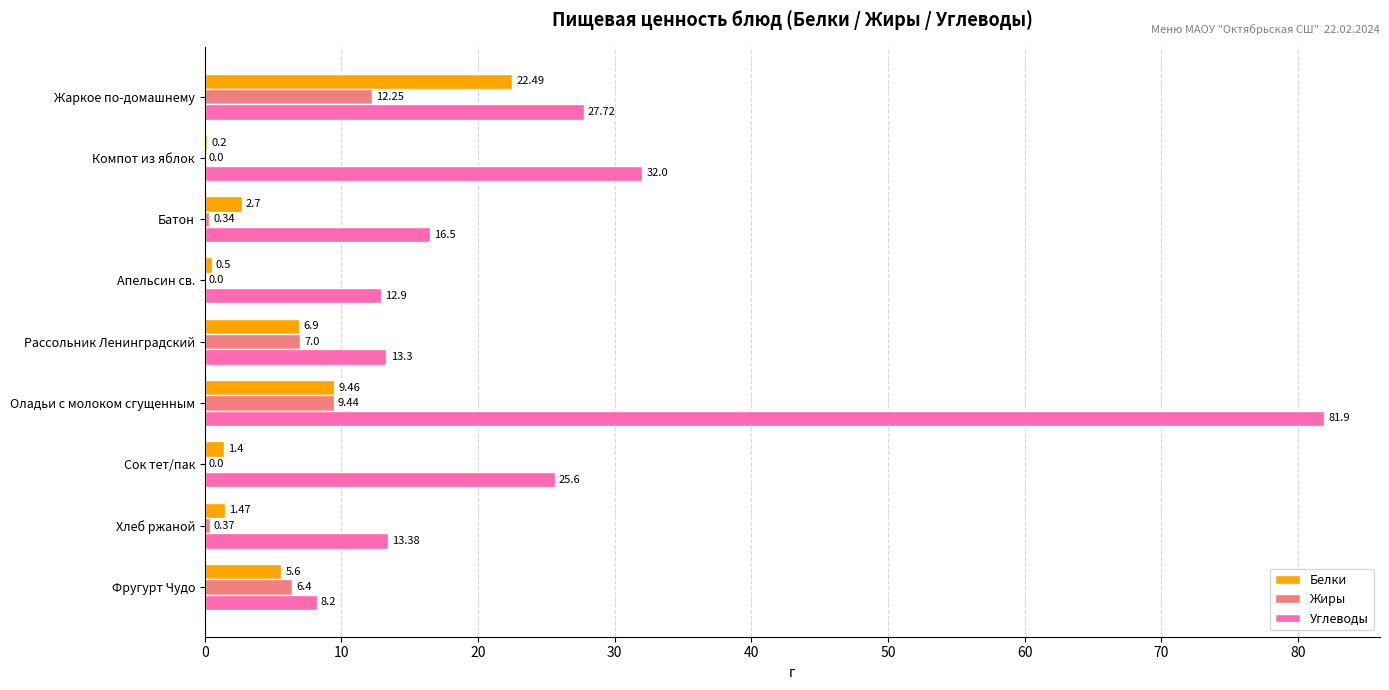

Between Апельсин св. and Оладьи с молоком сгущенным, which series saw the biggest shift?

Углеводы